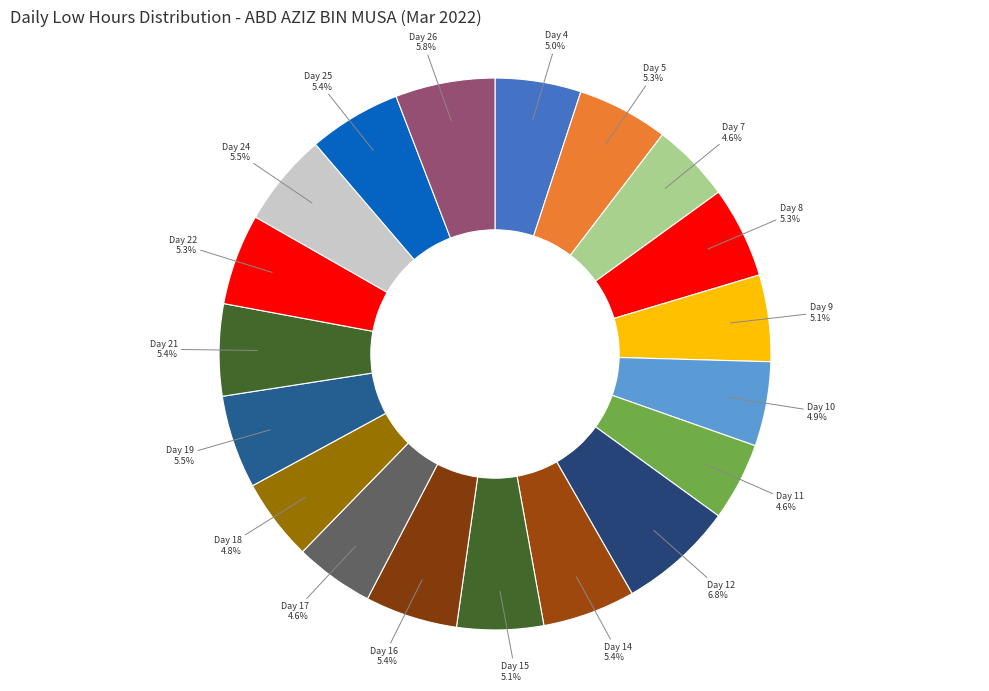

What portion of the pie excludes Day 16?

94.6%